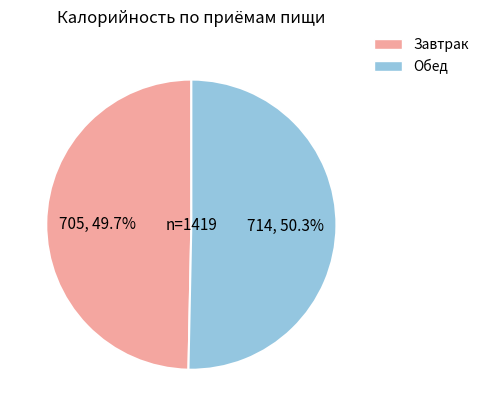

What percentage is the Завтрак slice, to the nearest percent?

50%